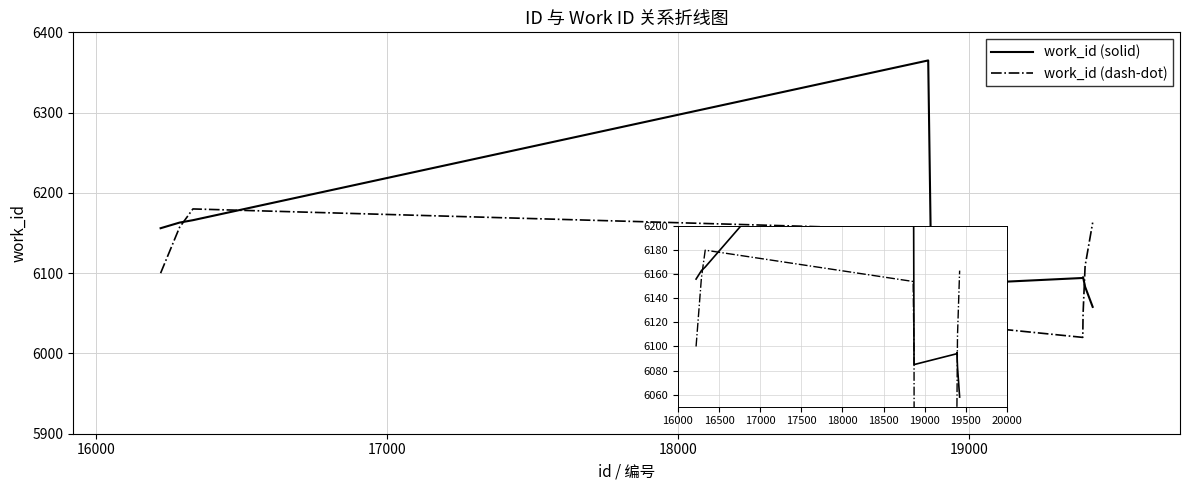

Is this an area chart (filled region under the line)?

No